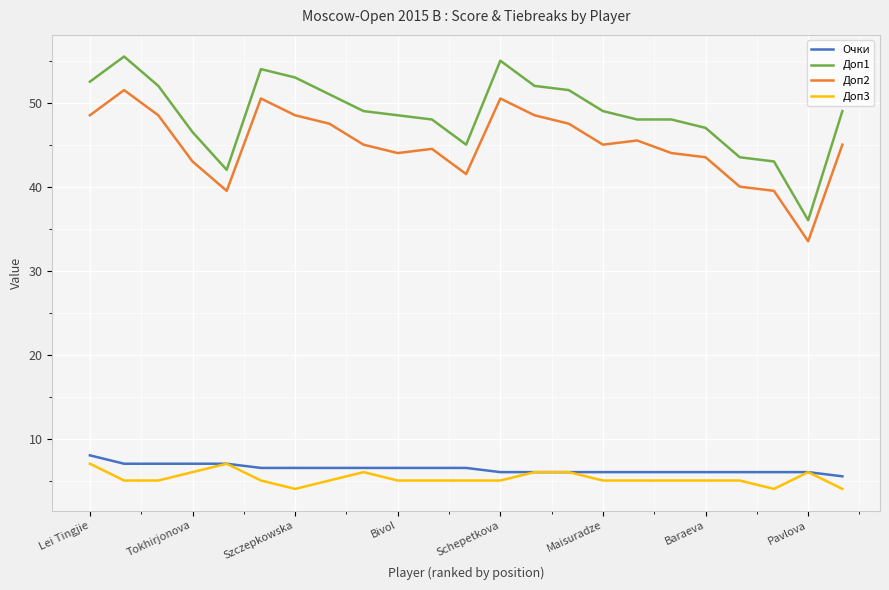

True or false: Доп2 and Доп1 intersect in this chart.

False